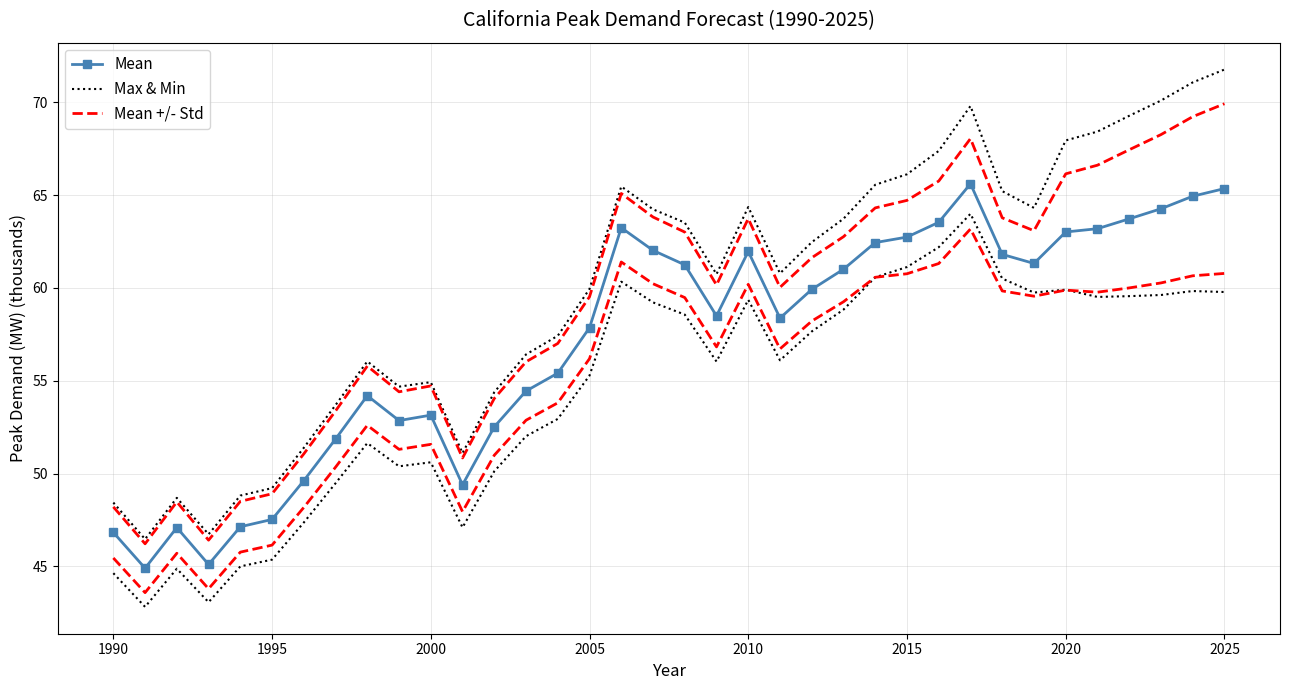

True or false: Max & Min has more than 1 interior local peaks.

True